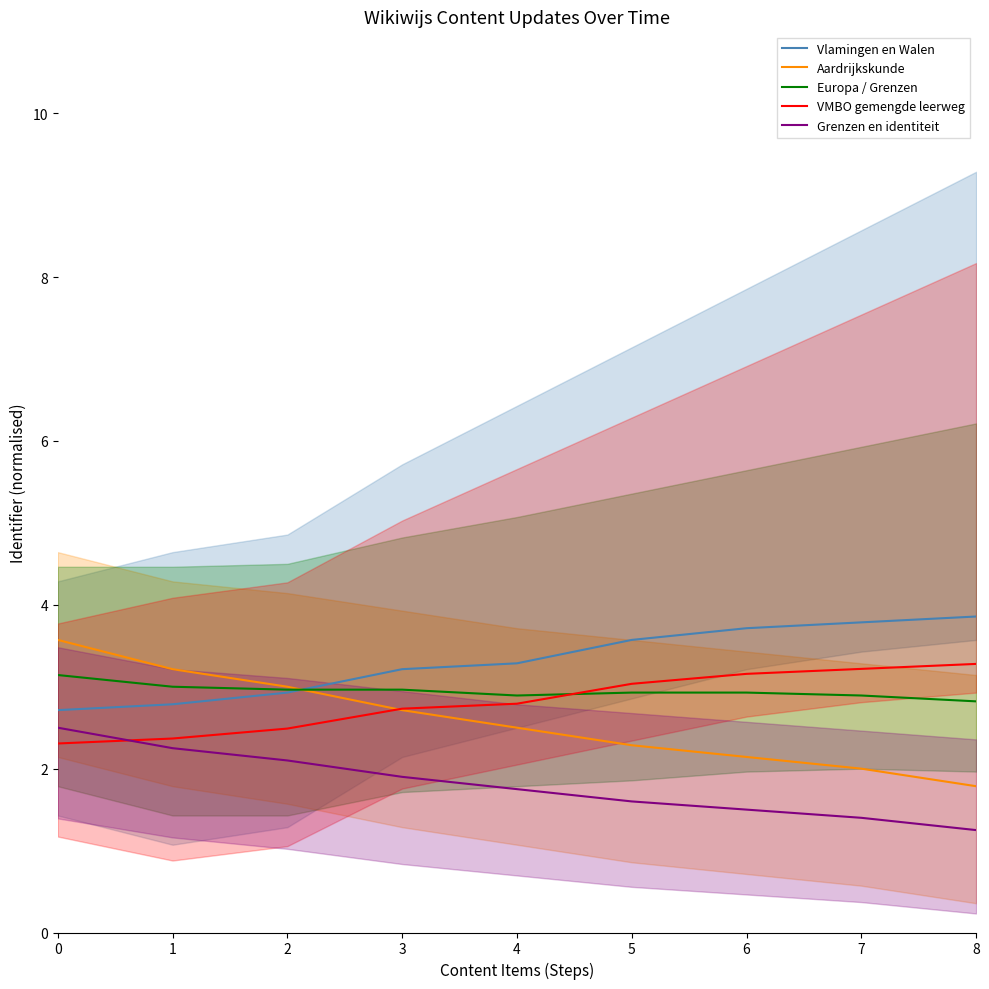

What is the spread (max minus min) of values at 5?

2.0